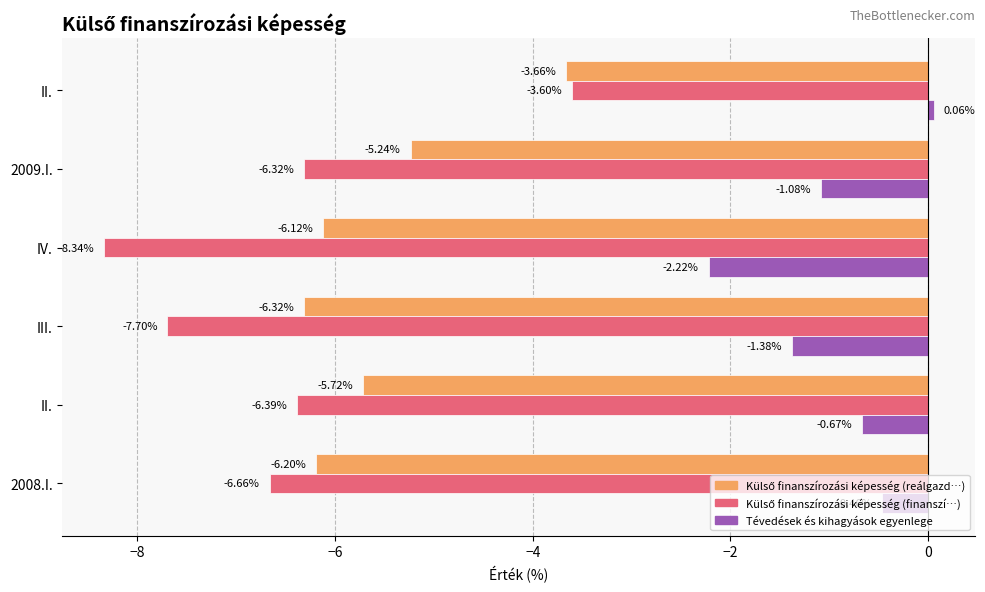

How many distinct data groups are displayed?

3